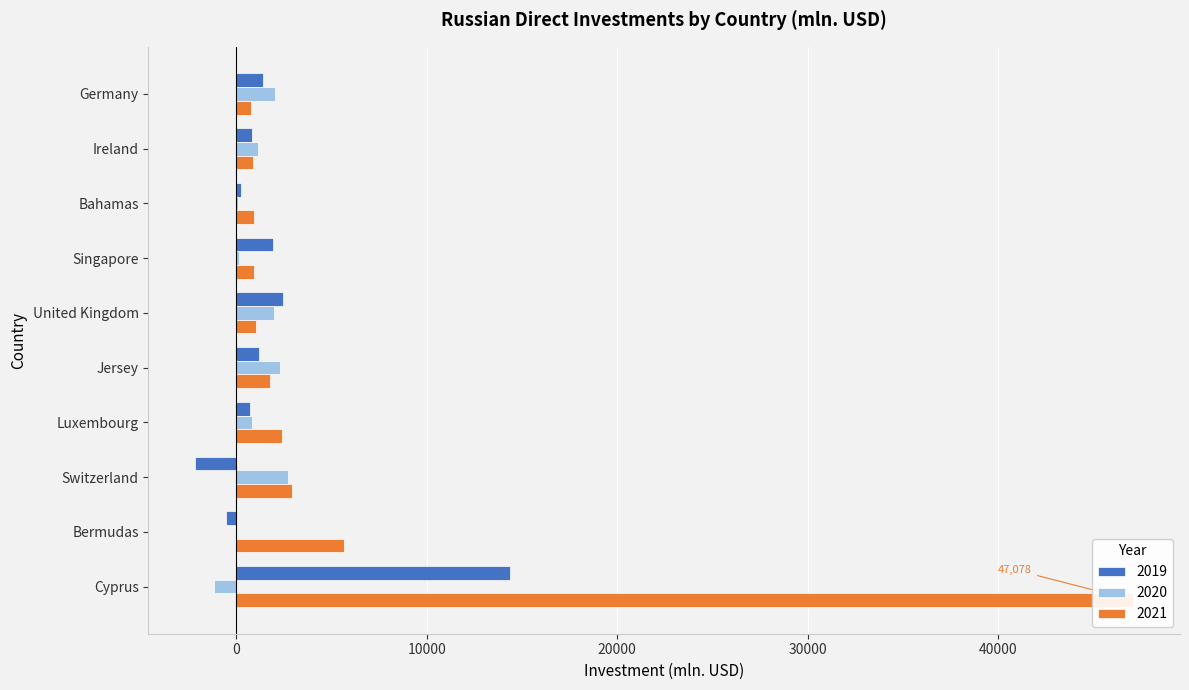

How many bars are there in each group?

3